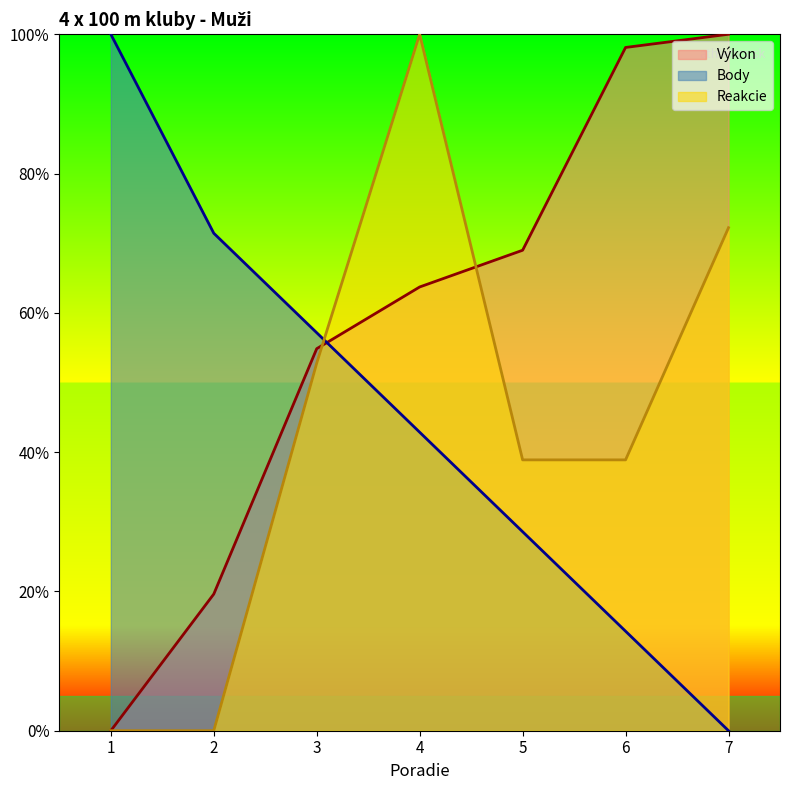

The value of Body at 2 is 21.2. True or false?

False